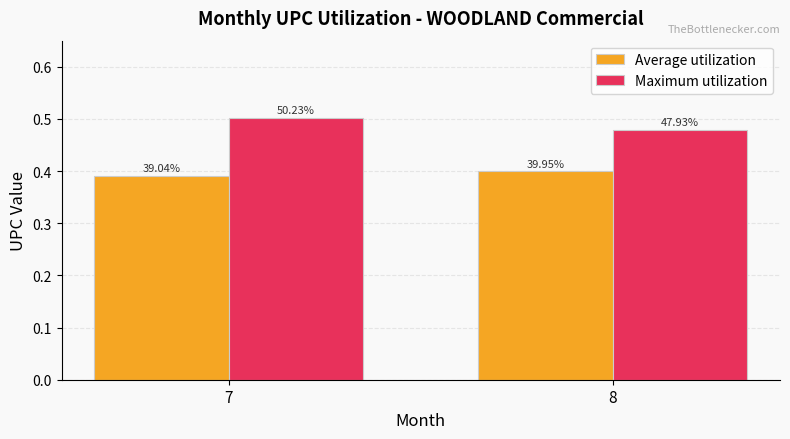

How many groups of bars are there?

2